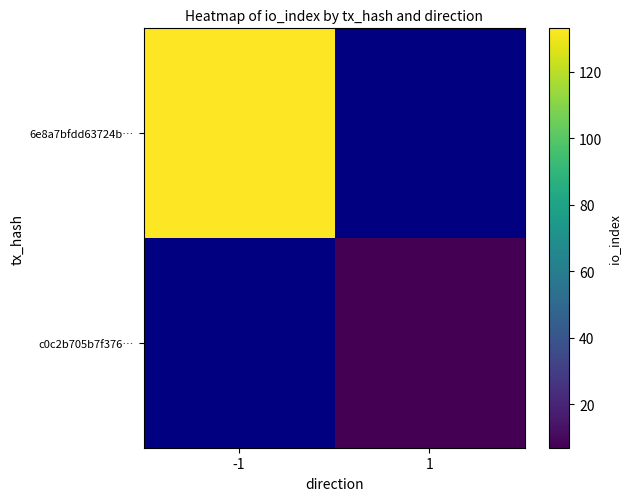

The value of 6e8a7bfdd63724b… at -1 is 133.0. True or false?

True